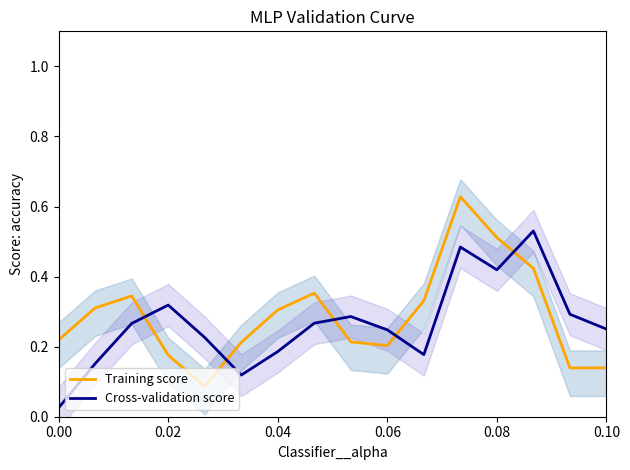

True or false: Training score has a value of 0.1 at 0.08.

False